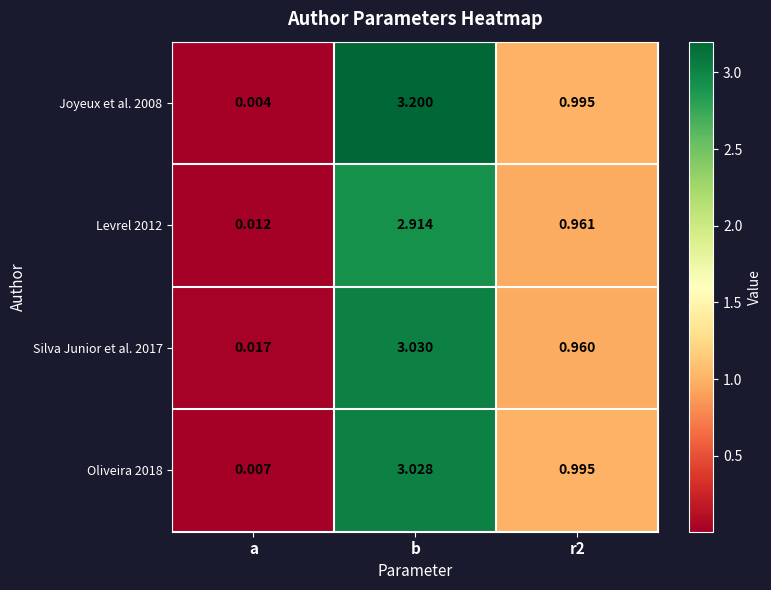

Count the number of categories in the chart.

3